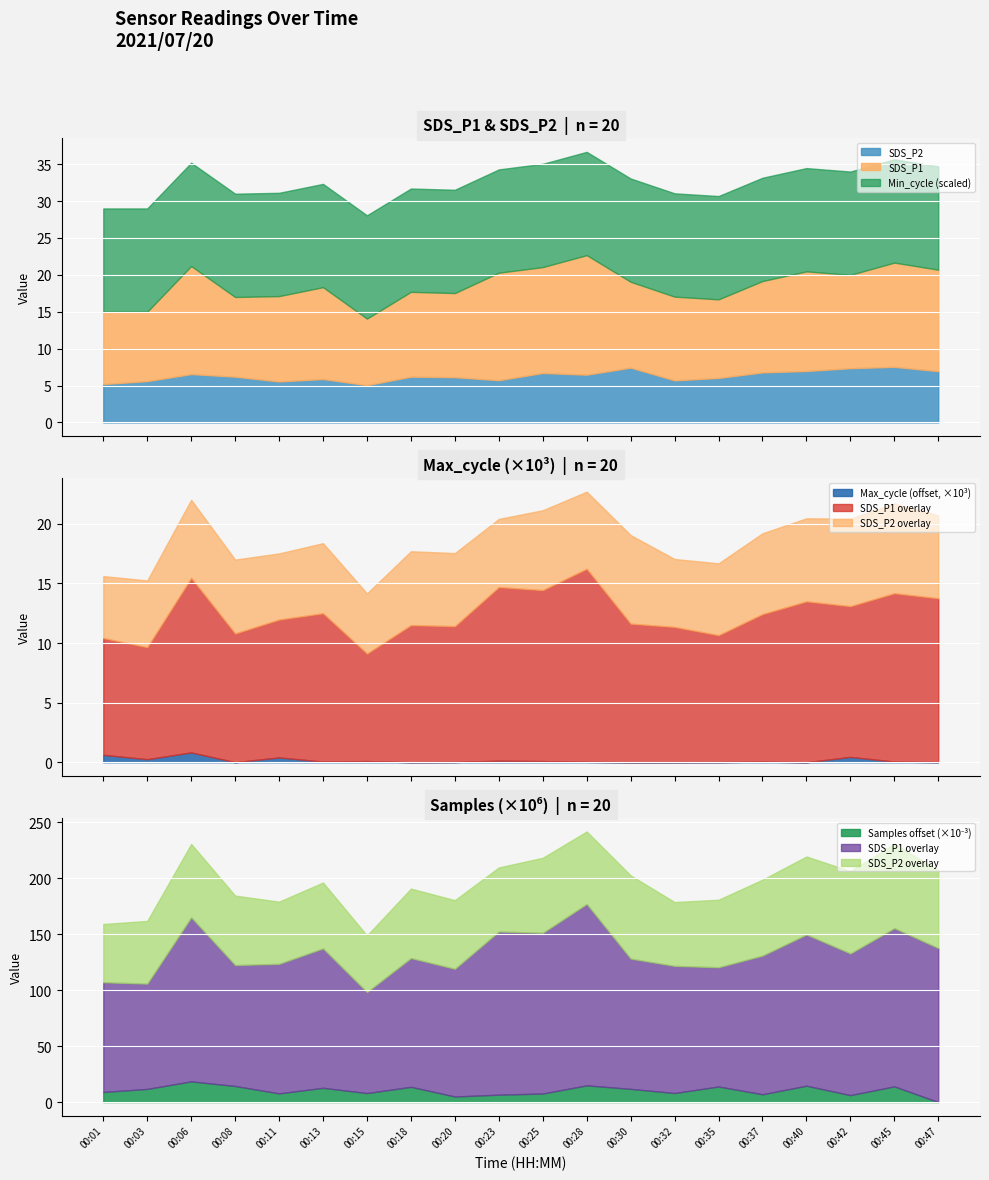

How many data points in SDS_P2 are above 6?

13